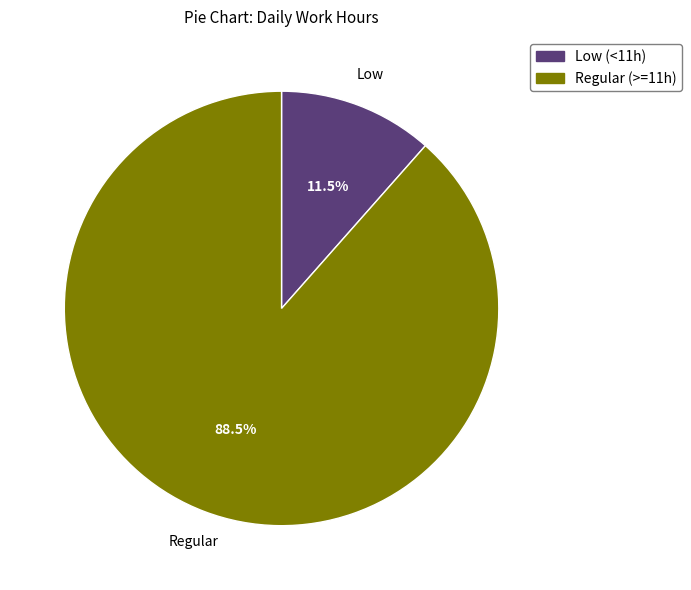

Is there any slice that represents more than half of the pie?

Yes